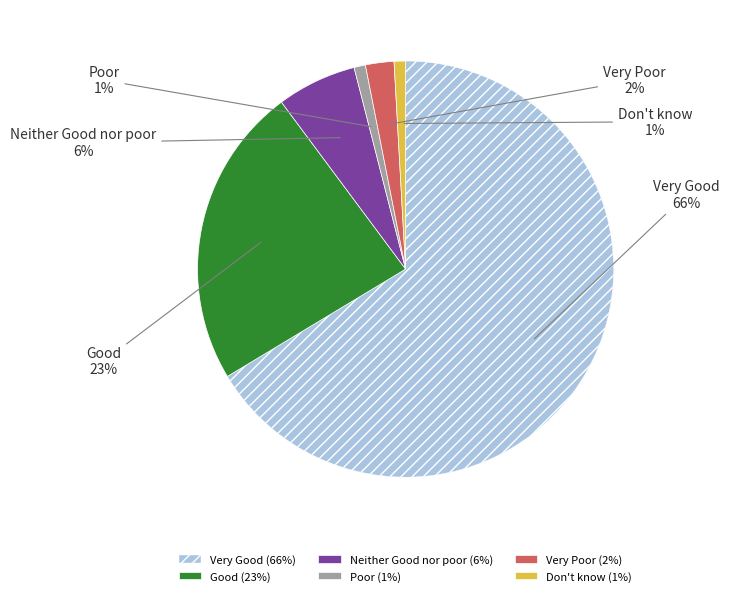

Between Poor and Good, which is larger?

Good